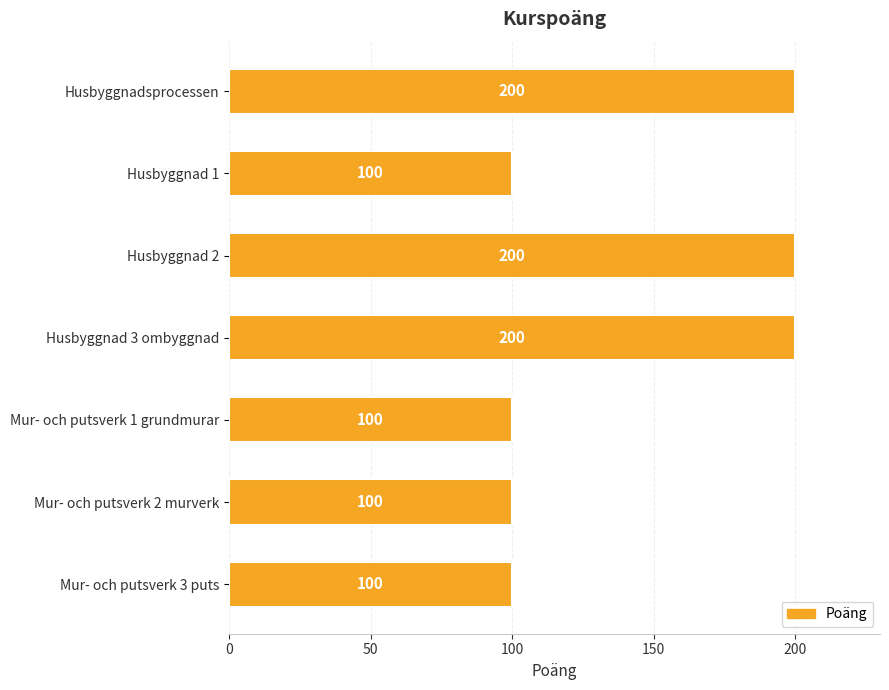

What is the label of the 7th bar from the bottom?

Husbyggnadsprocessen